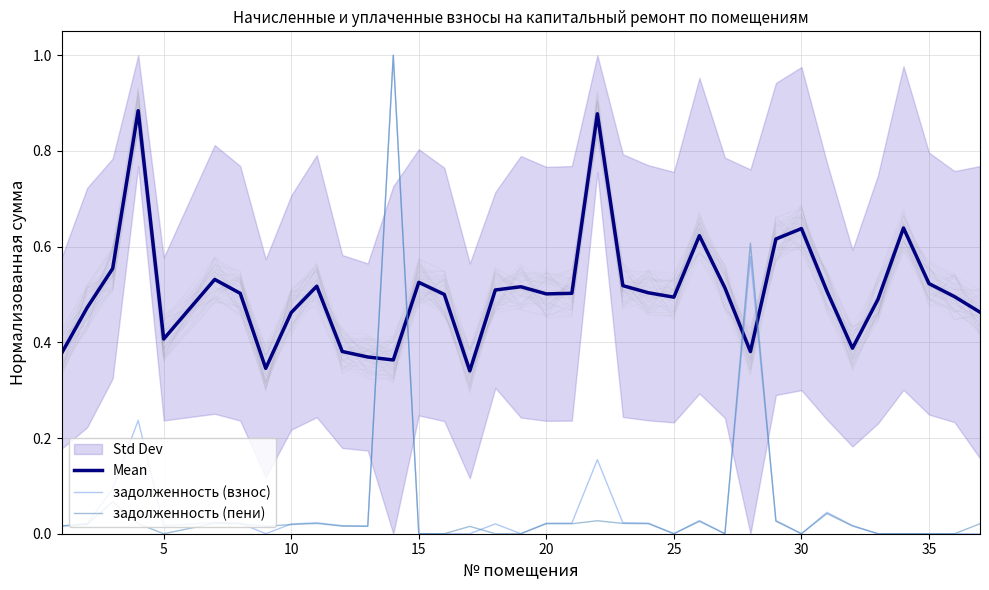

What is the highest value of the задолженность (пени) series?

1.0